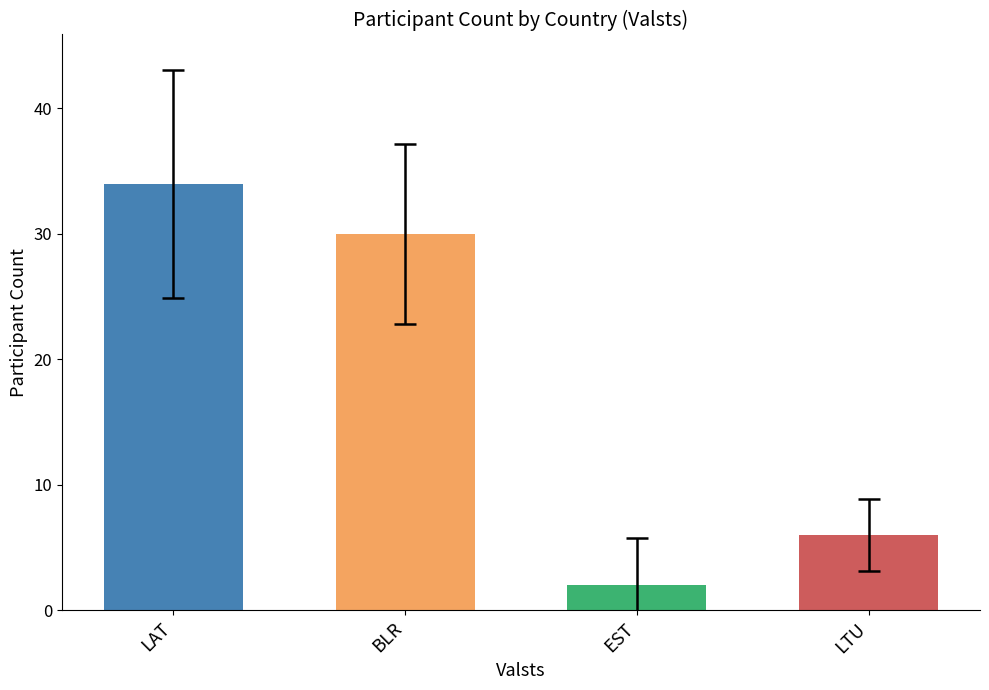

List the labels in order of value, largest first.

LAT, BLR, LTU, EST